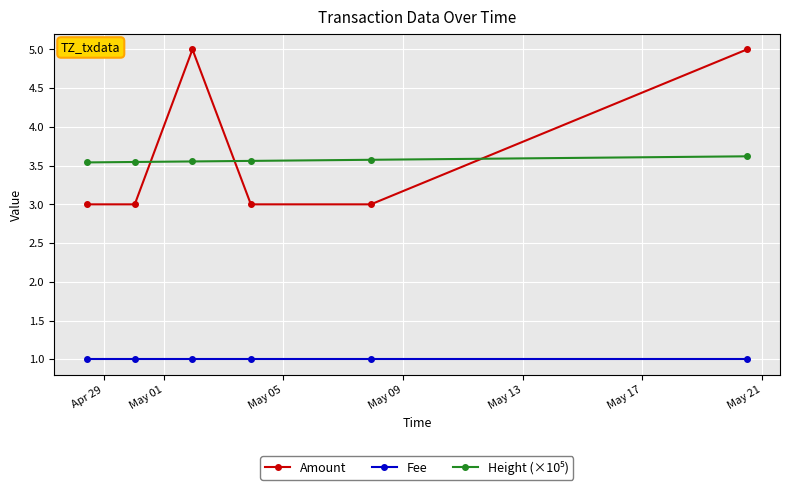

At how many categories does at least one series exceed 2?

6